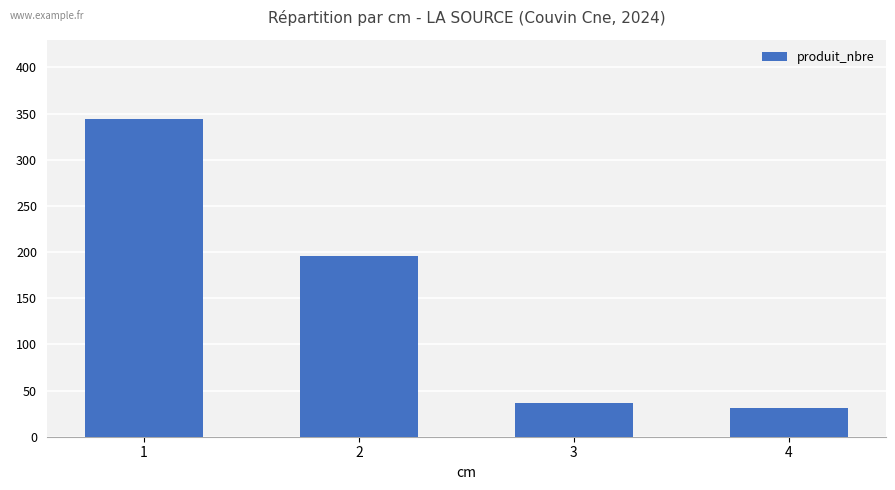

At which label does the data first exceed 196?

1